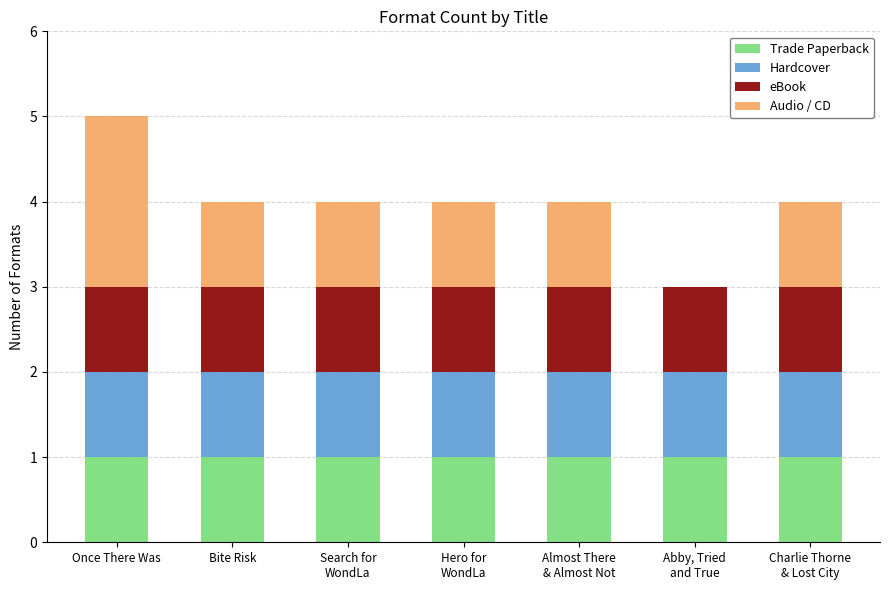

The value of Trade Paperback at Bite Risk is 1. True or false?

True